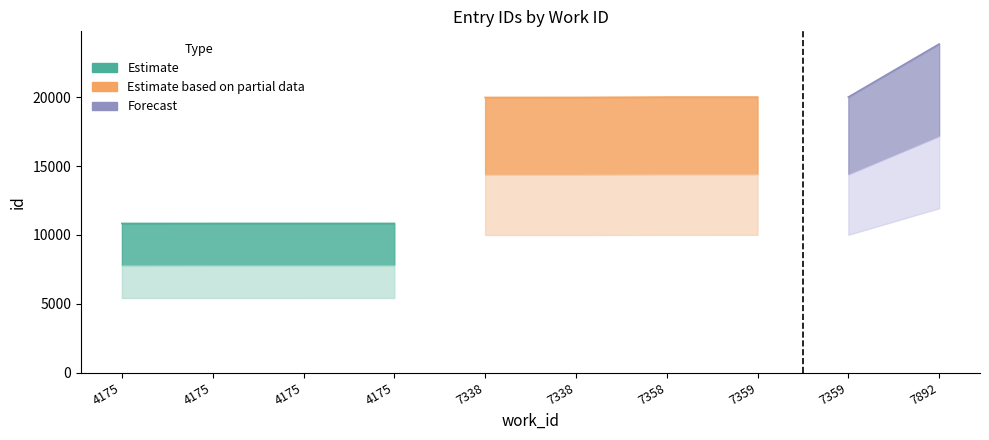

True or false: Estimate based on partial data and Estimate intersect in this chart.

False